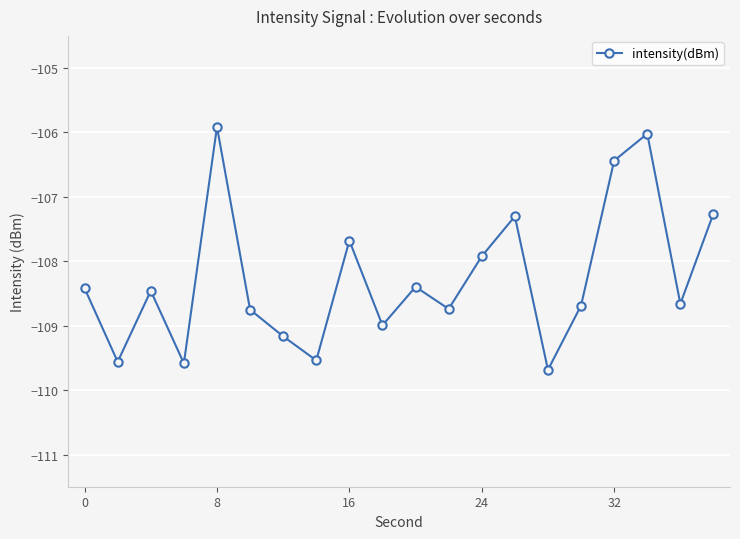

What is the smallest value displayed?

-109.7